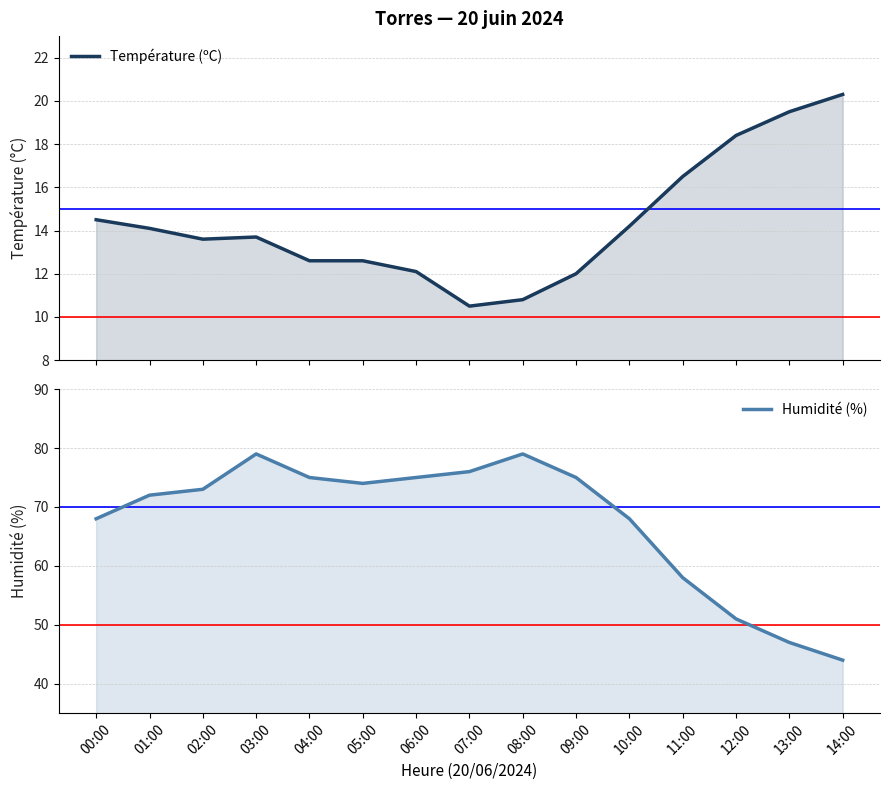

What is the value of the Température (ºC) point at the 2nd from the left?

14.1